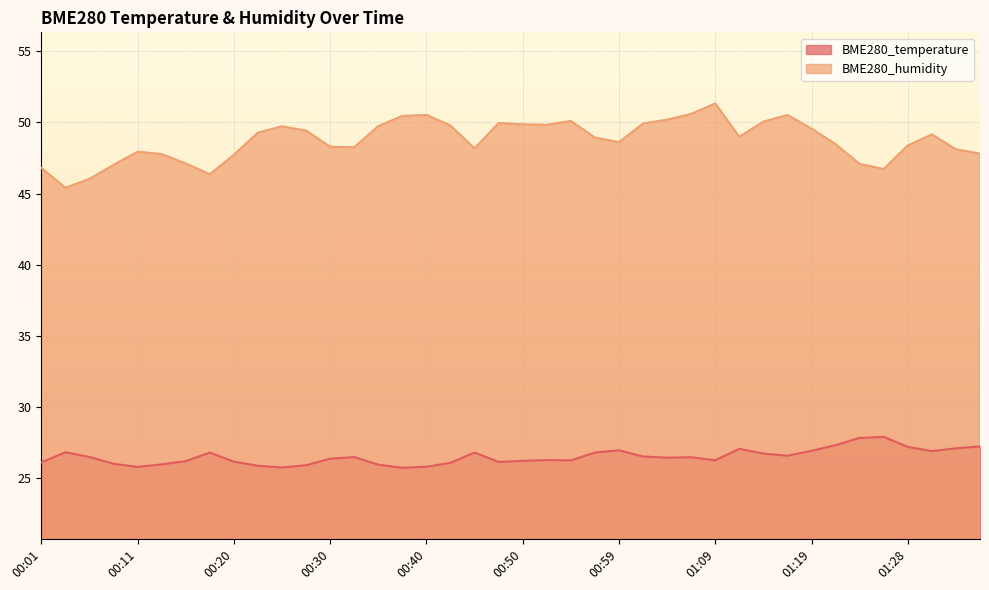

Where is the first local minimum for BME280_temperature?

00:11